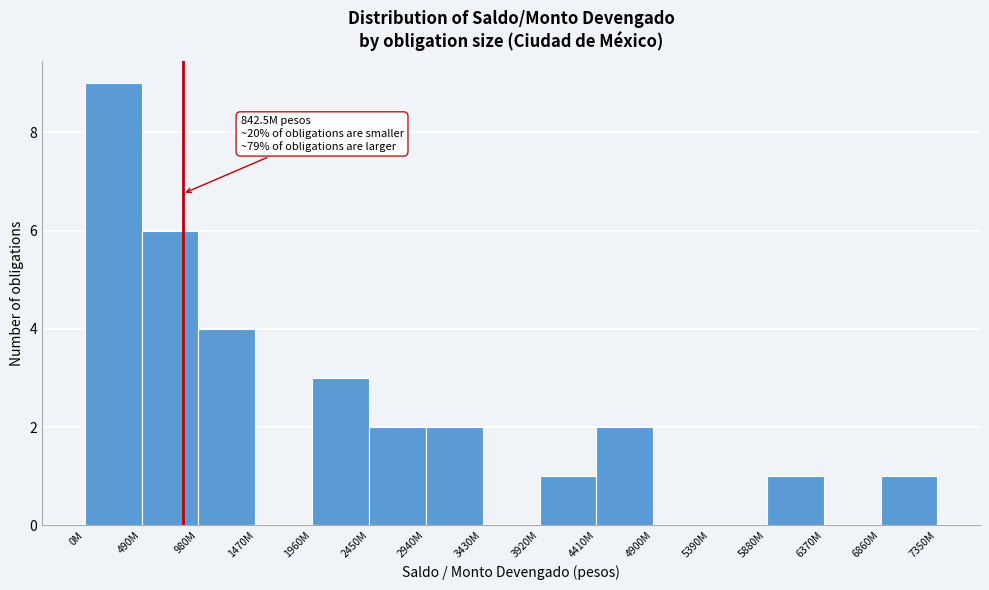

Reading right to left, extract all data points from this chart.

6860M=1	6370M=0	5880M=1	5390M=0	4900M=0	4410M=2	3920M=1	3430M=0	2940M=2	2450M=2	1960M=3	1470M=0	980M=4	490M=6	0M=9